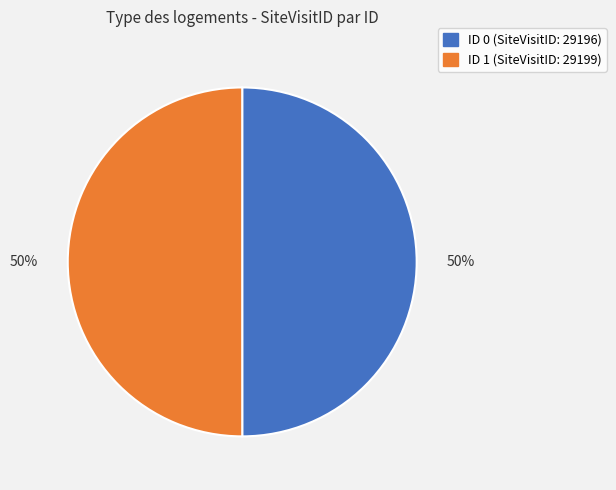

How many segments does this pie chart have?

2